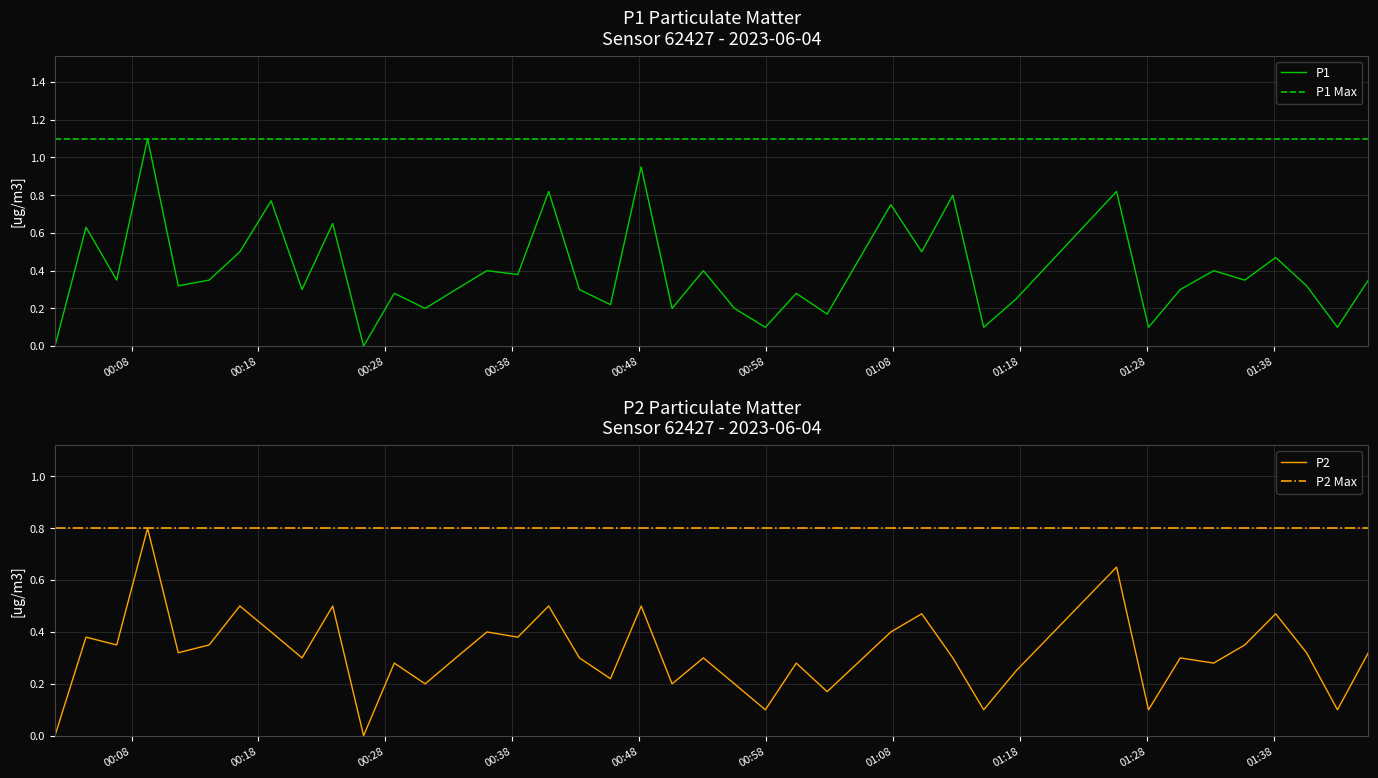

In P1, how many points are higher than both neighbors (excluding endpoints)?

15